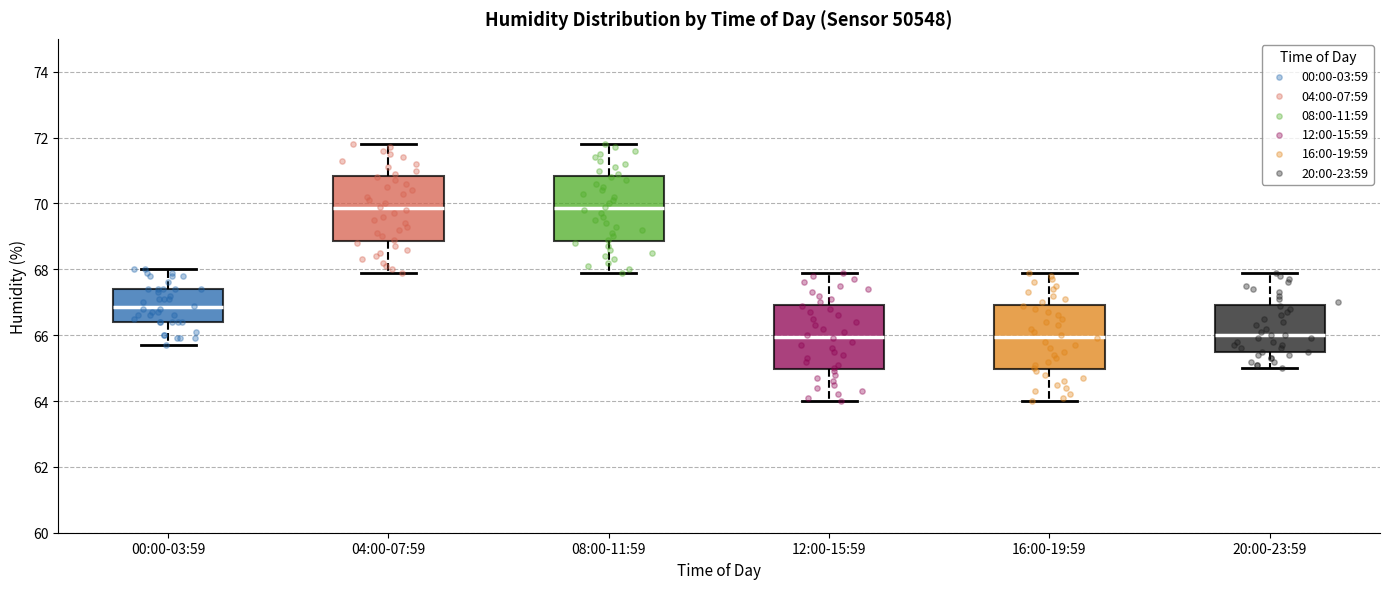

Reading left to right, read every box against the y-axis: the position of its median line, the range the box covers, and the ends of its whiskers. The values are not printed on the chart, so give them approximately, as read against the axis.

00:00-03:59: median 66.8, box 66.4 to 67.4, whiskers 65.8 to 68.0
04:00-07:59: median 69.8, box 68.8 to 70.8, whiskers 68.0 to 71.8
08:00-11:59: median 69.8, box 68.8 to 70.8, whiskers 68.0 to 71.8
12:00-15:59: median 66.0, box 65.0 to 67.0, whiskers 64.0 to 68.0
16:00-19:59: median 66.0, box 65.0 to 67.0, whiskers 64.0 to 68.0
20:00-23:59: median 66.0, box 65.6 to 67.0, whiskers 65.0 to 68.0